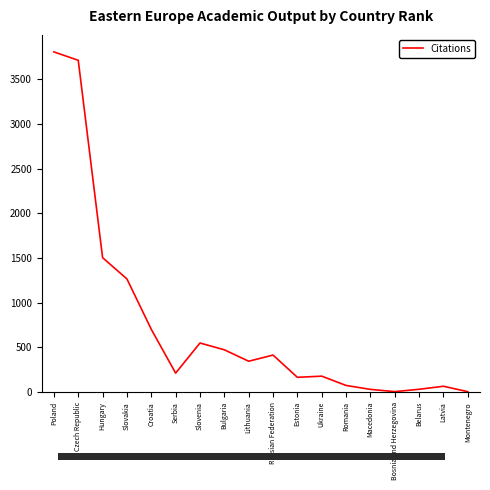

Which label corresponds to the largest value in the chart?

Poland